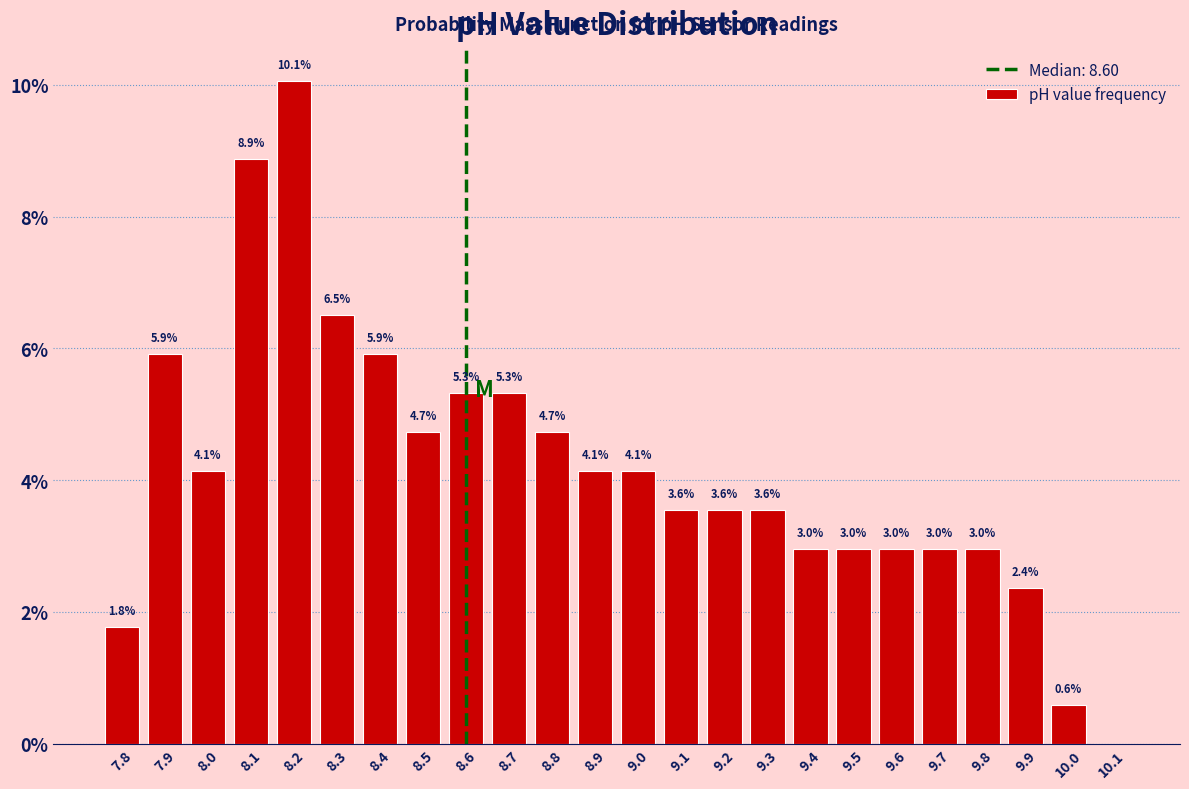

Which range on the x-axis has the tallest bar?

8.15 to 8.25